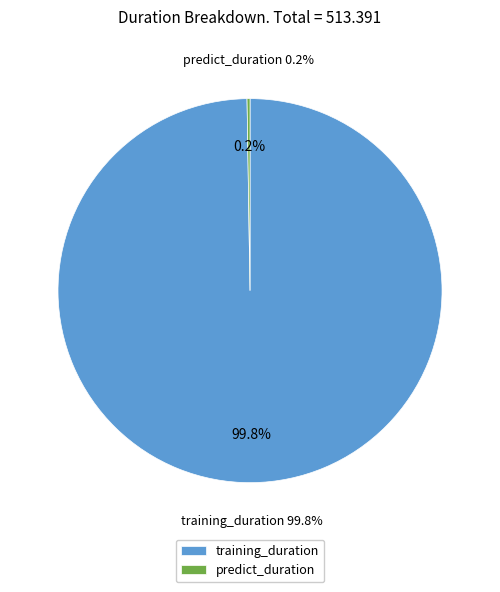

Combined, do predict_duration and training_duration account for over 50%?

Yes